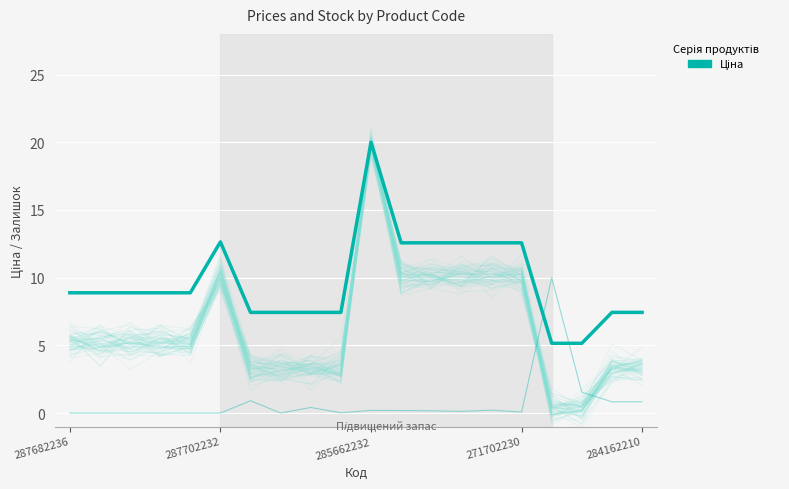

Between 6 and 13, which series saw the biggest shift?

Ціна